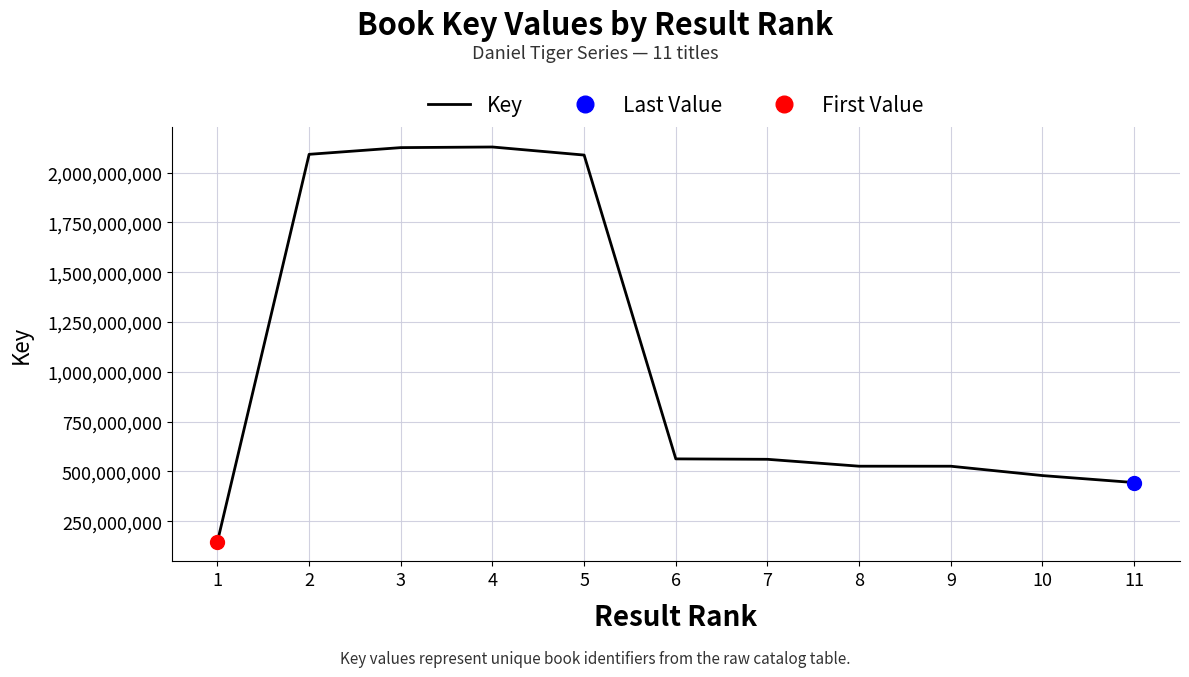

What is the change in value from 4 to 10?

-1649848755